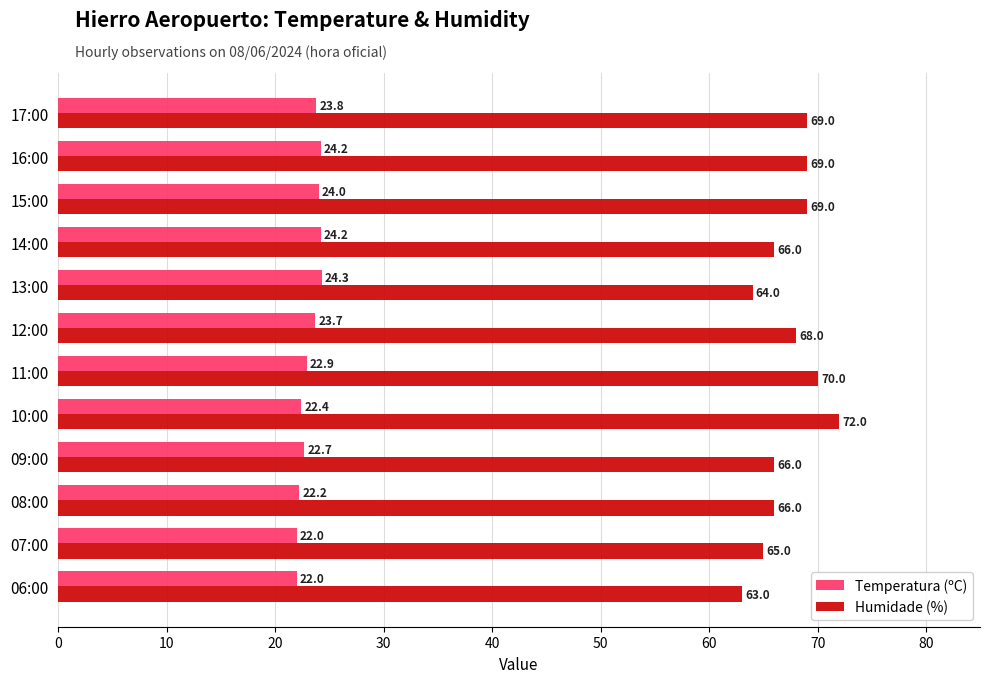

List the series in order of their peak value, lowest first.

Temperatura (ºC), Humidade (%)